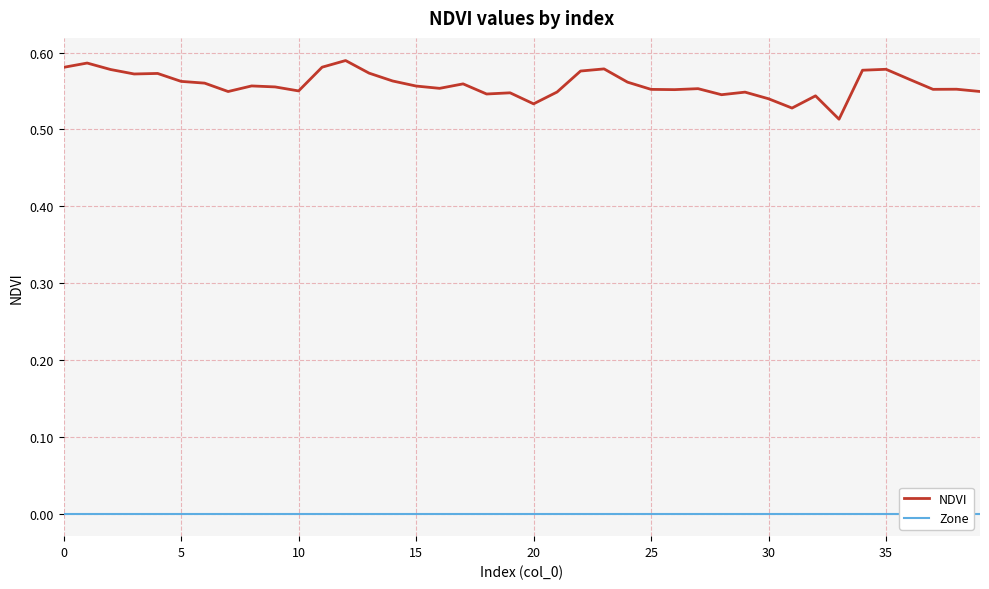

What is the total value across all series at 32?

0.5